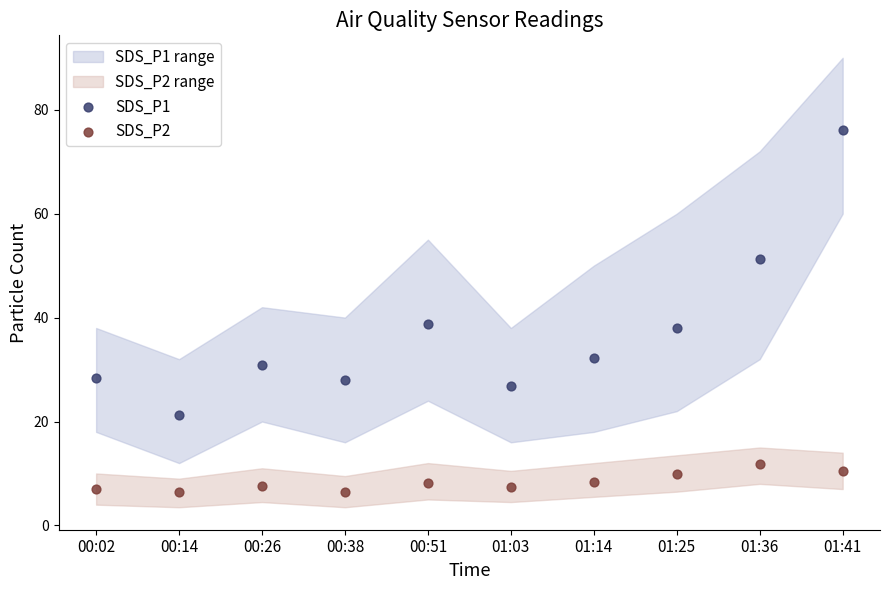

Which series has the widest spread of Y values?

SDS_P1